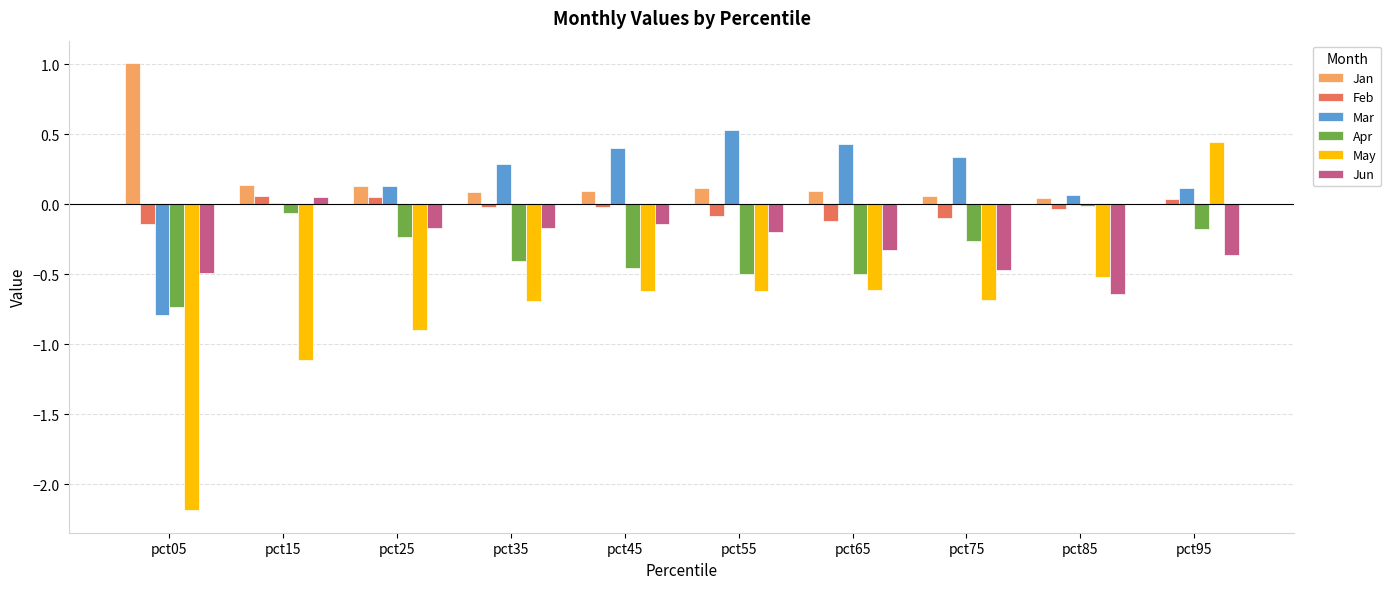

Where is Jan nearest to the value 0?

pct95